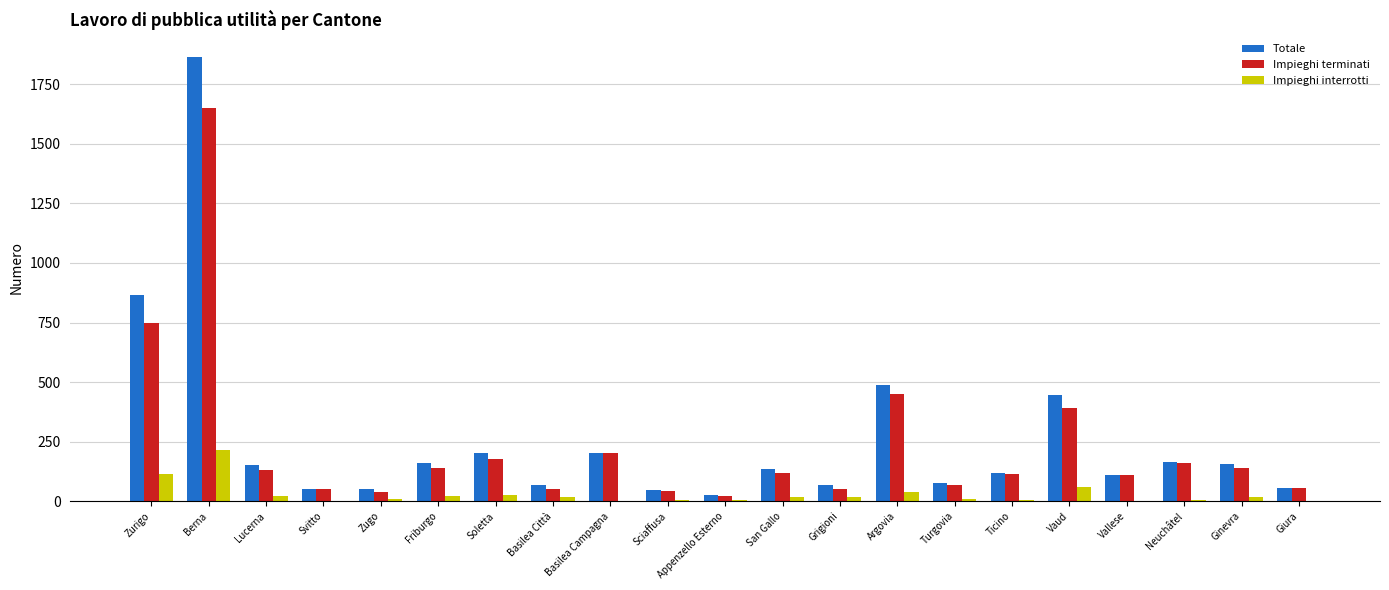

Is the value of Totale at Berna greater than the value of Impieghi interrotti at Friburgo?

Yes